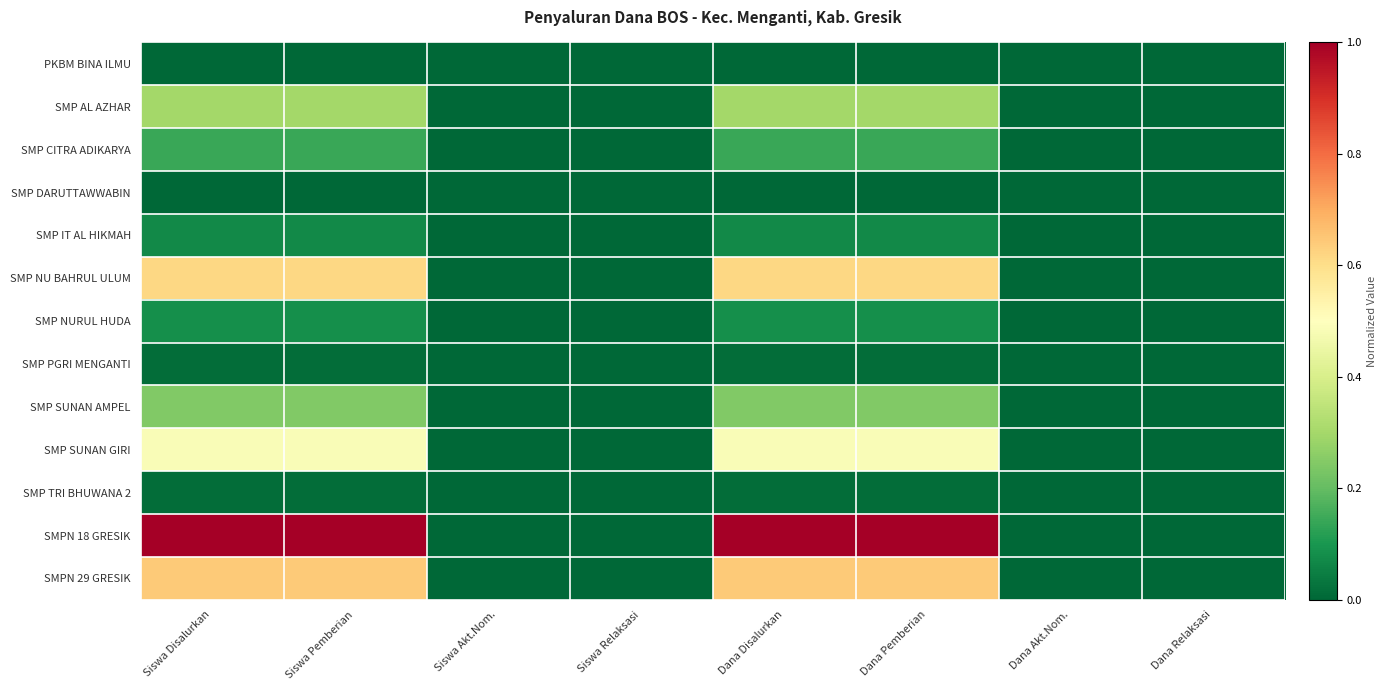

Which category has the lowest value across all series?

Siswa Disalurkan